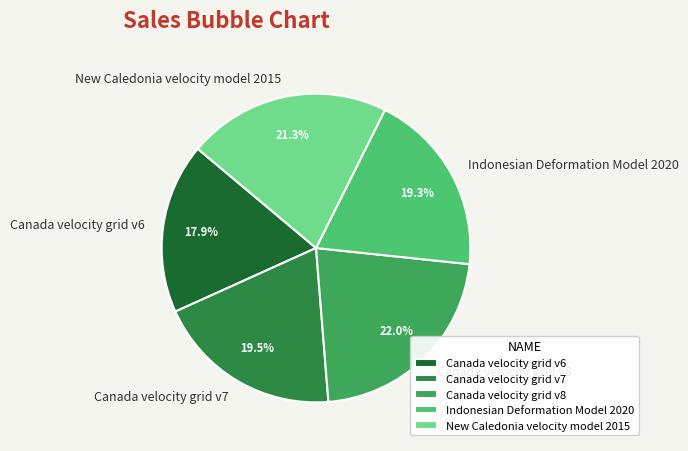

What is the ratio of the value at Indonesian Deformation Model 2020 to the value at Canada velocity grid v6?

1.1